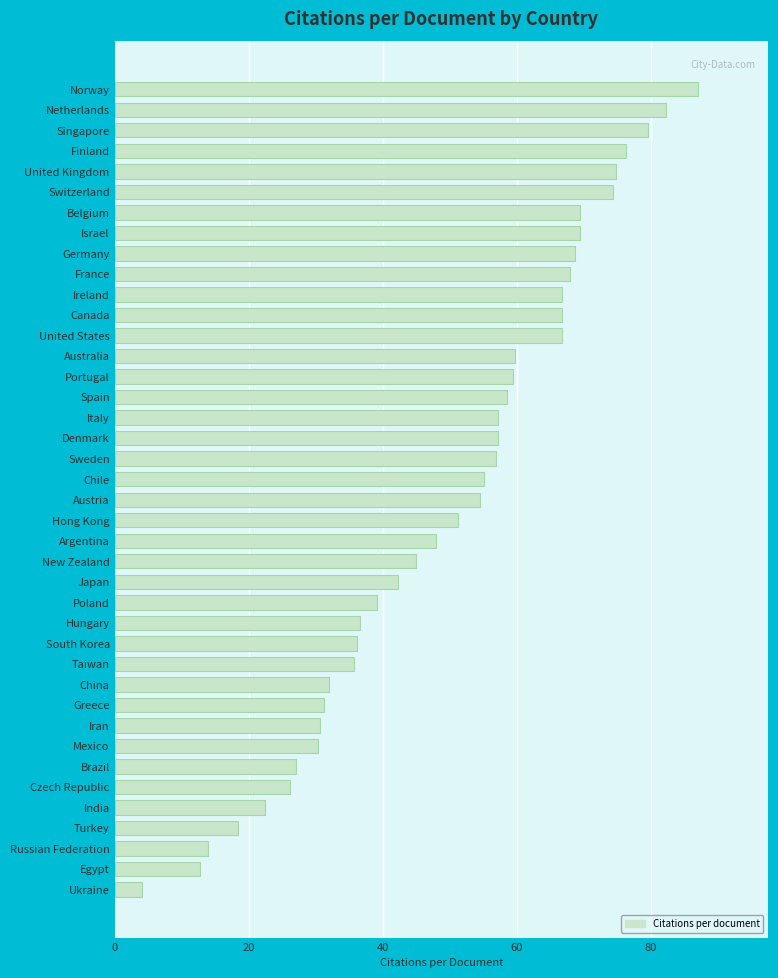

Count the number of data series in this chart.

1